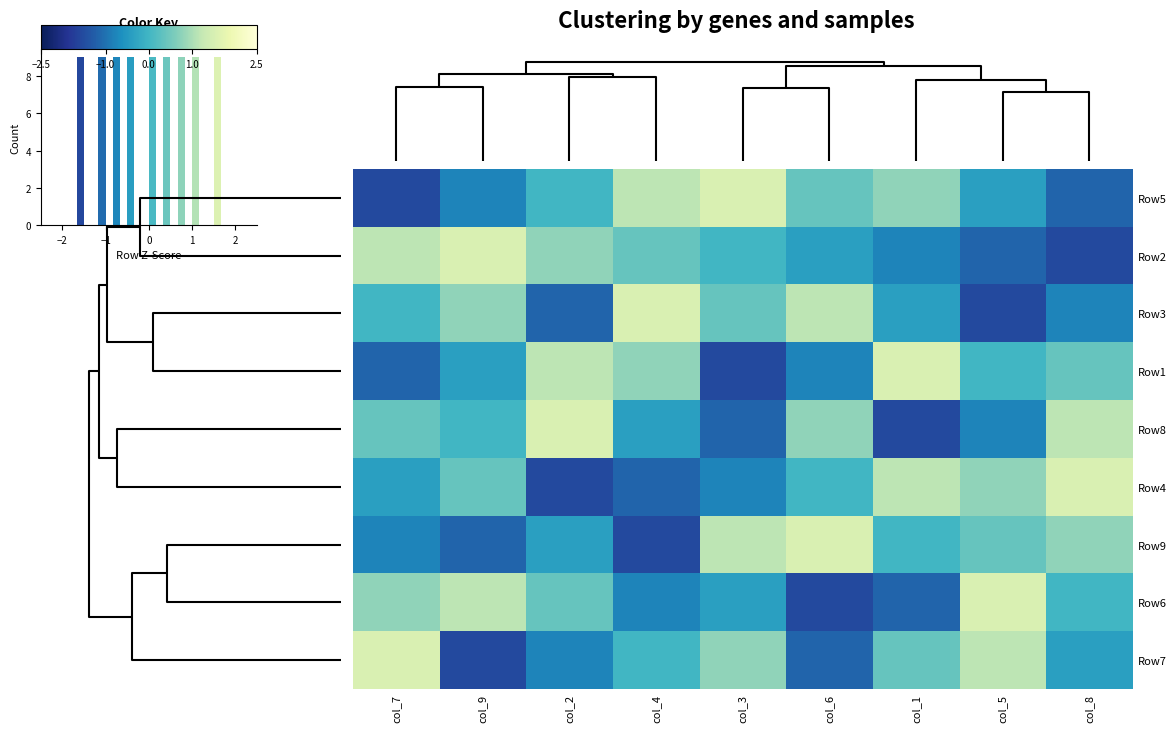

The value of Row2 at col_7 is 1.2. True or false?

True